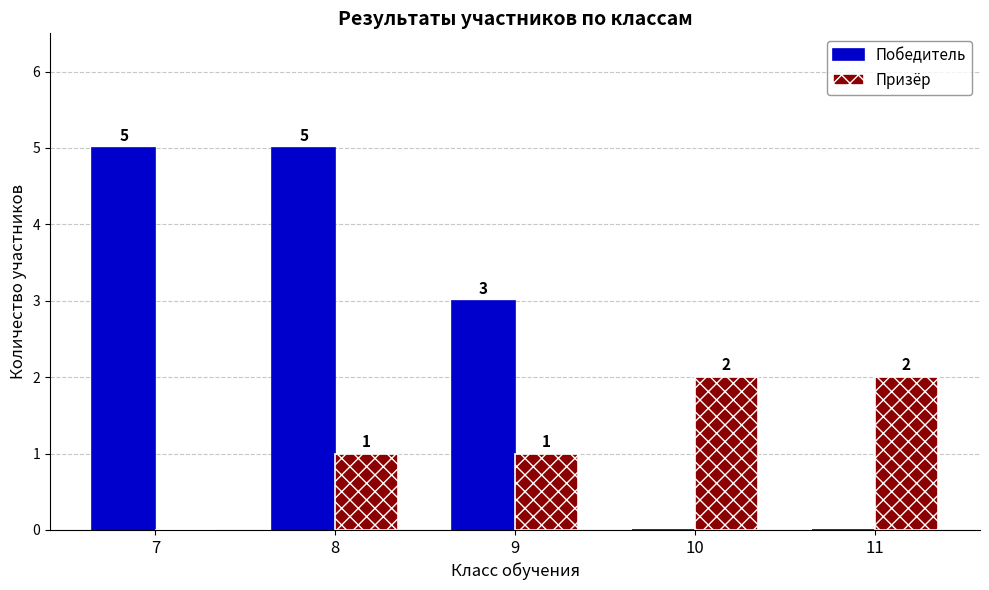

At which category is the sum across all series the highest?

8